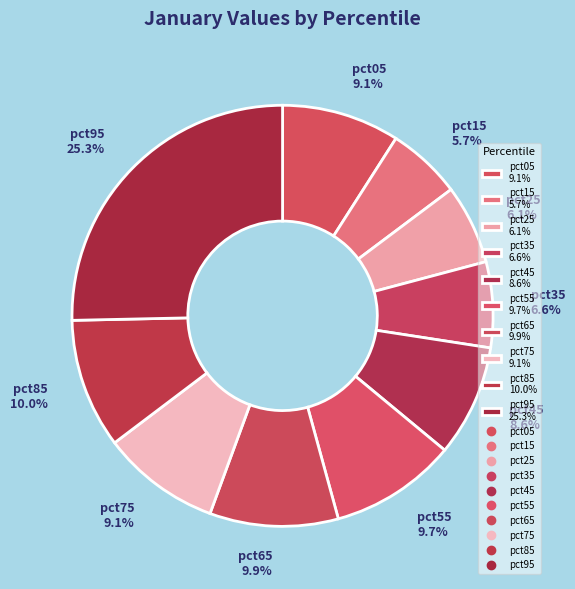

Combined, what portion of the pie is pct65 9.9% and pct25 6.1%?

16.0%